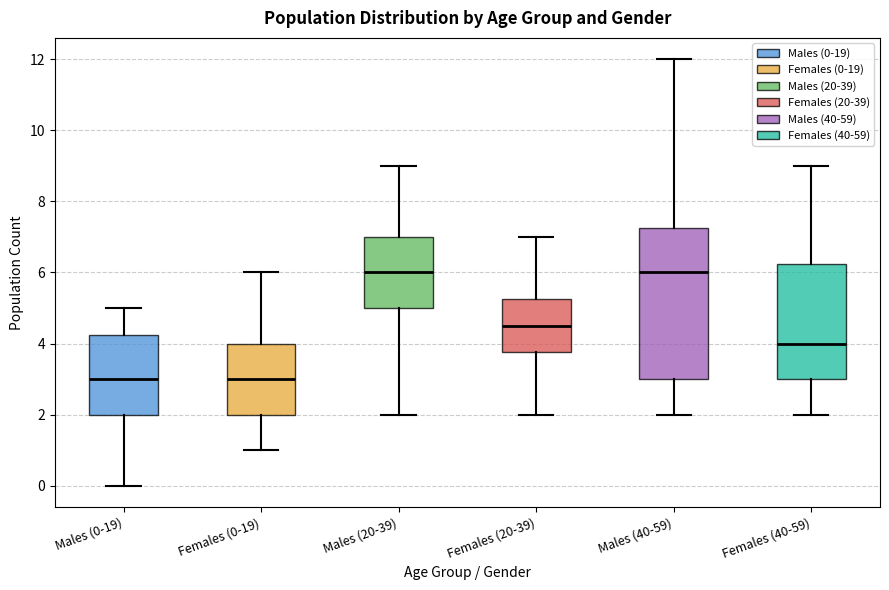

Which box is the tallest, from its lower edge to its upper edge?

Males (40-59)